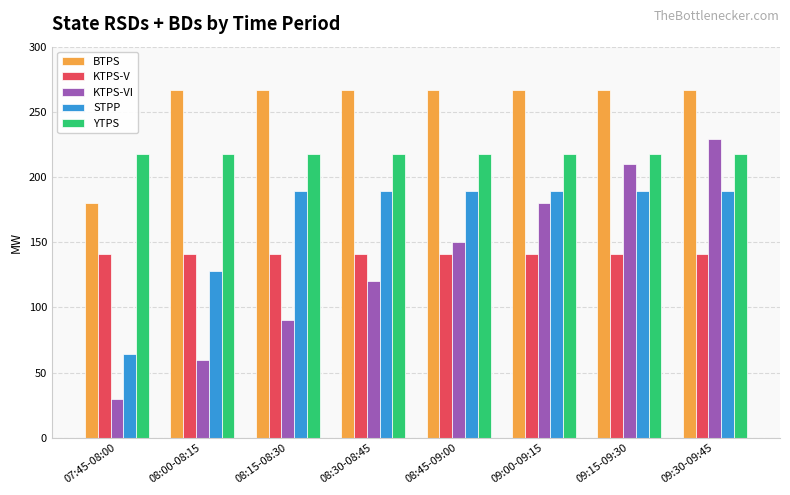

What is the difference between the maximum and minimum values in the STPP series?

125